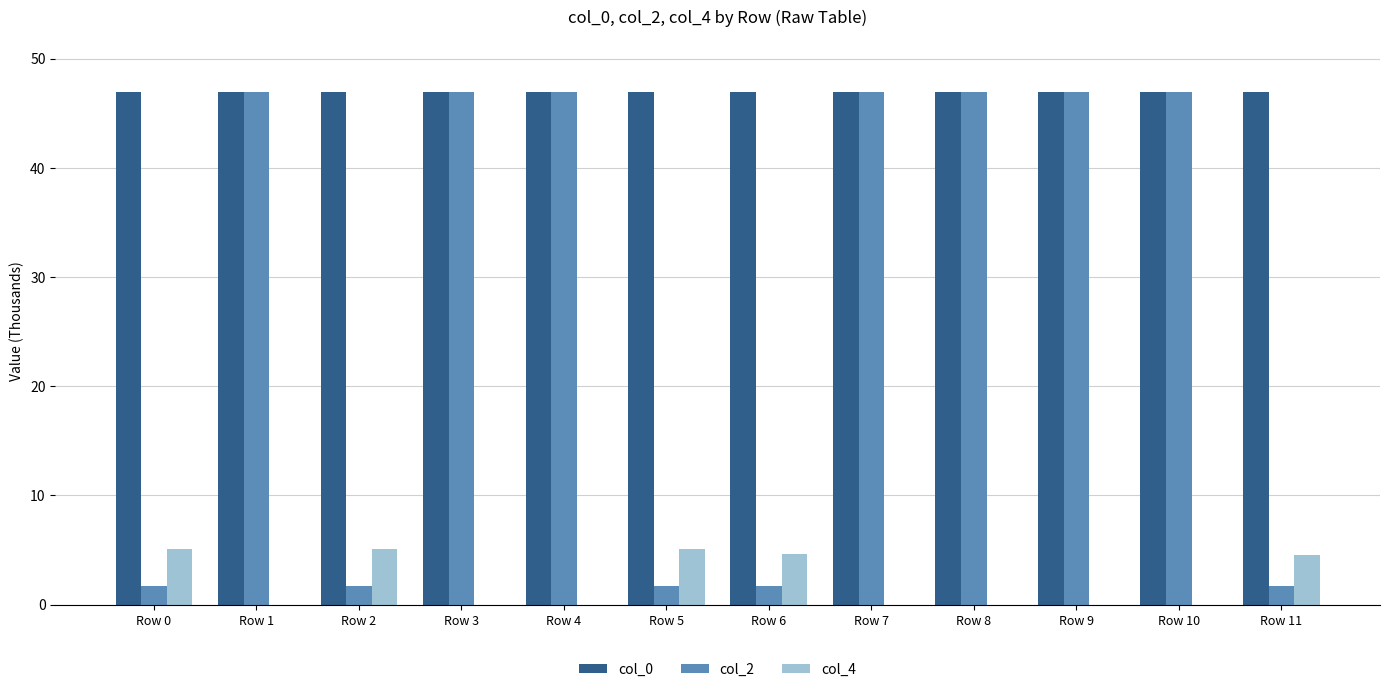

How many groups of bars are there?

12